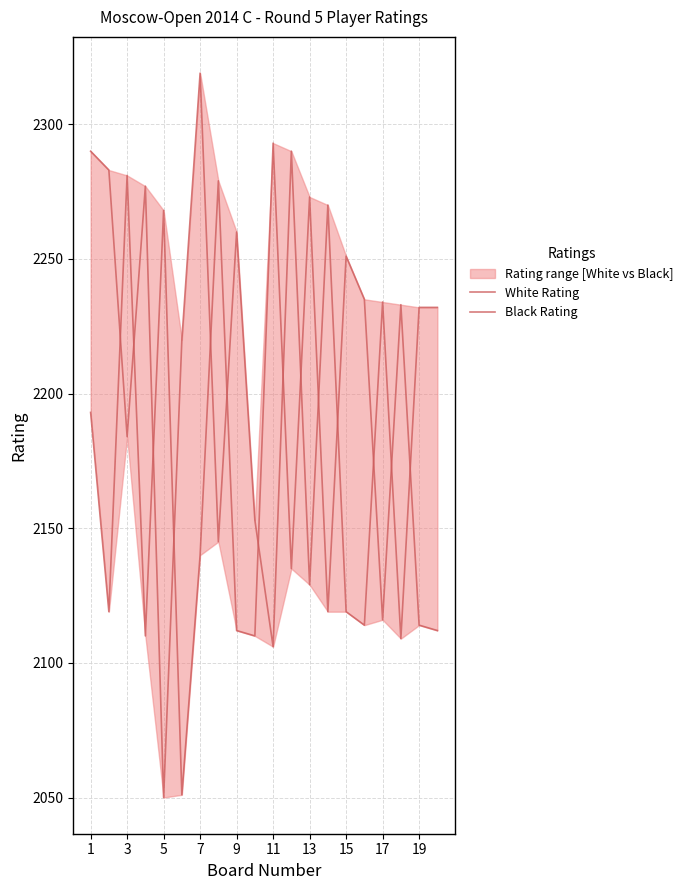

At which category is the sum across all series the highest?

1